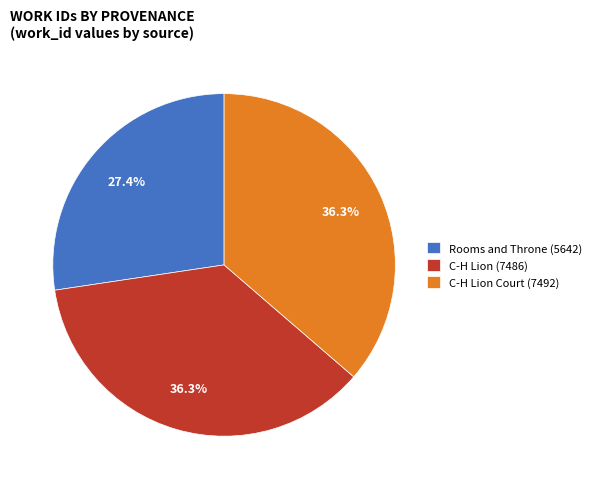

What percentage do C-H Lion Court (7492) and C-H Lion (7486) together represent?

72.6%